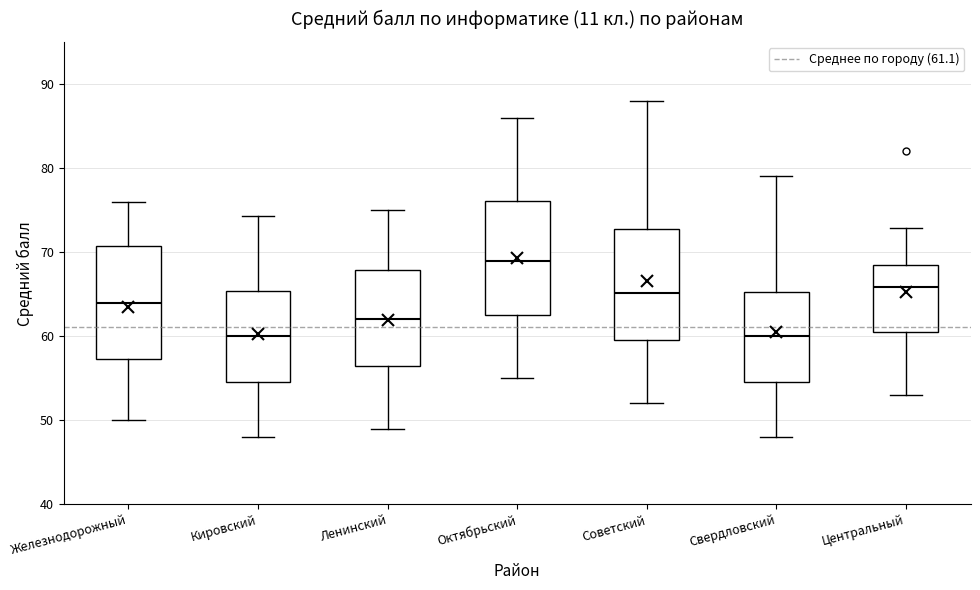

Reading left to right, read every box against the y-axis: the position of its median line, the range the box covers, and the ends of its whiskers. The values are not printed on the chart, so give them approximately, as read against the axis.

Железнодорожный: median 64, box 57 to 71, whiskers 50 to 76
Кировский: median 60, box 55 to 65, whiskers 48 to 74
Ленинский: median 62, box 57 to 68, whiskers 49 to 75
Октябрьский: median 69, box 63 to 76, whiskers 55 to 86
Советский: median 65, box 60 to 73, whiskers 52 to 88
Свердловский: median 60, box 55 to 65, whiskers 48 to 79
Центральный: median 66, box 61 to 68, whiskers 53 to 73